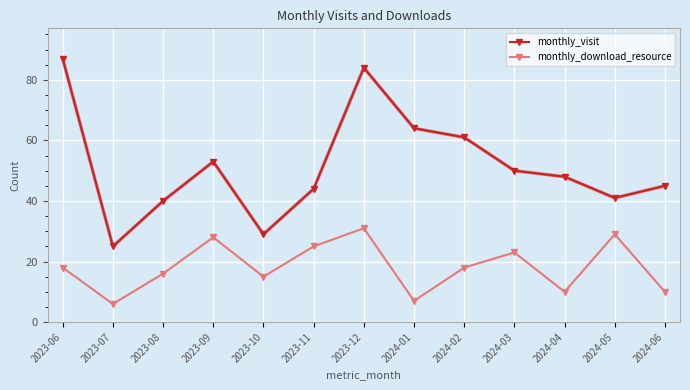

At how many categories does at least one series exceed 73?

2